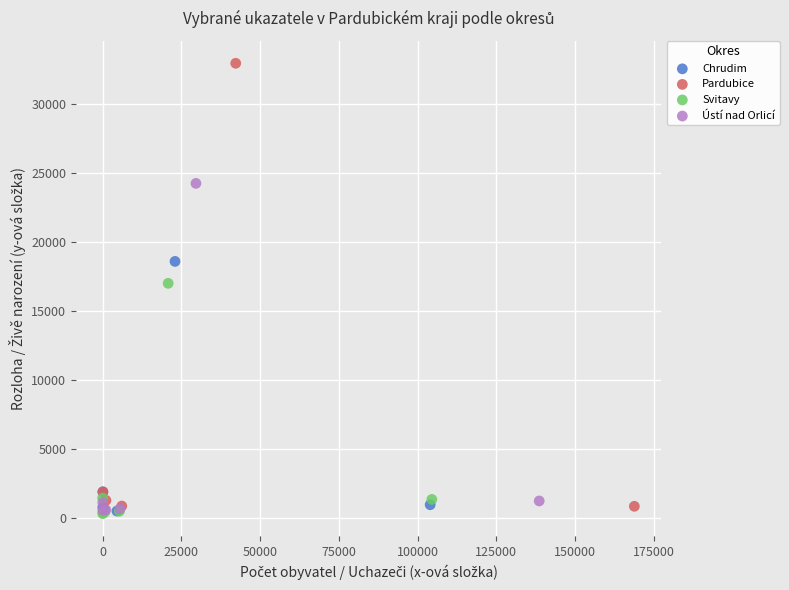

Which series has the largest Y range (max minus min)?

Pardubice